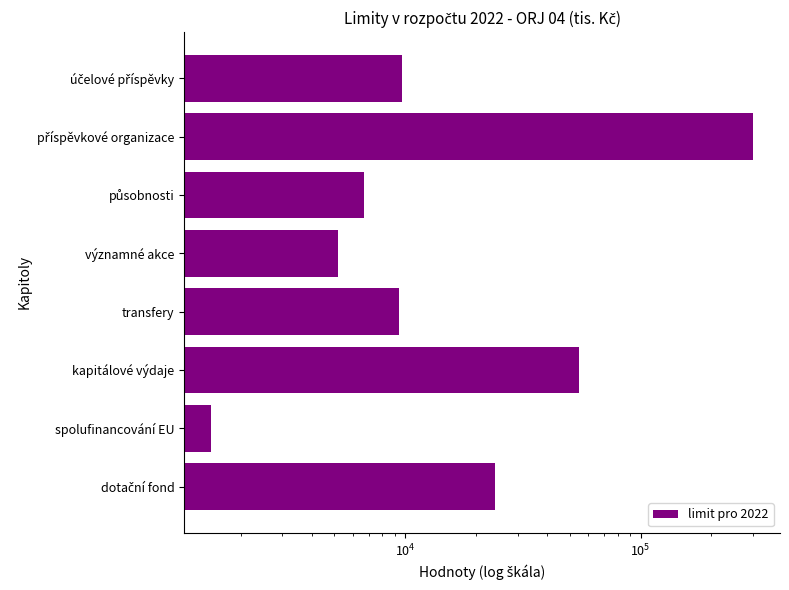

The value at působnosti is 4556.8. True or false?

False